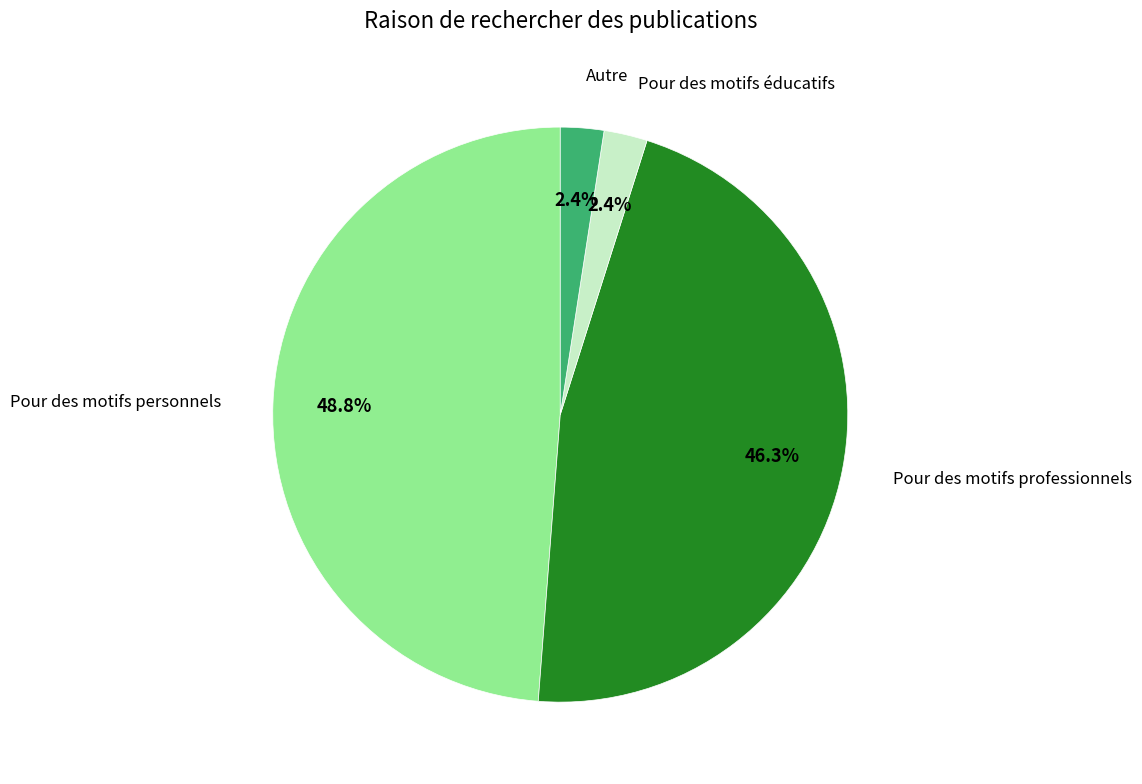

The Pour des motifs personnels slice represents 43% of the pie. True or false?

False